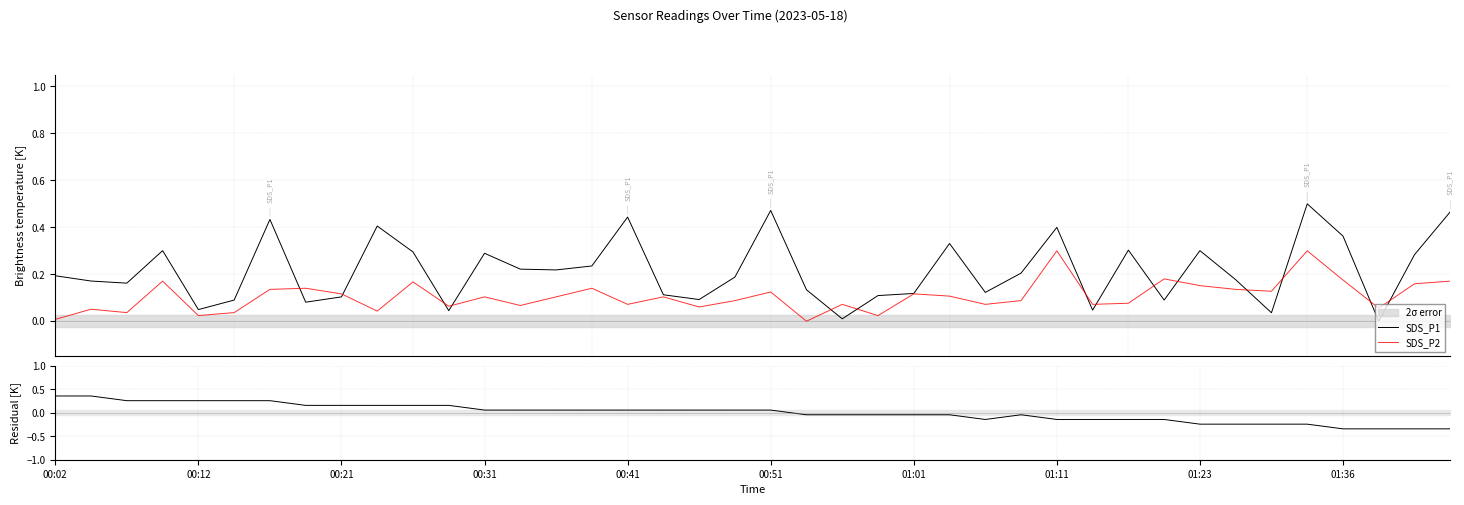

The value of SDS_P1 at 00:12 is 0.3. True or false?

False